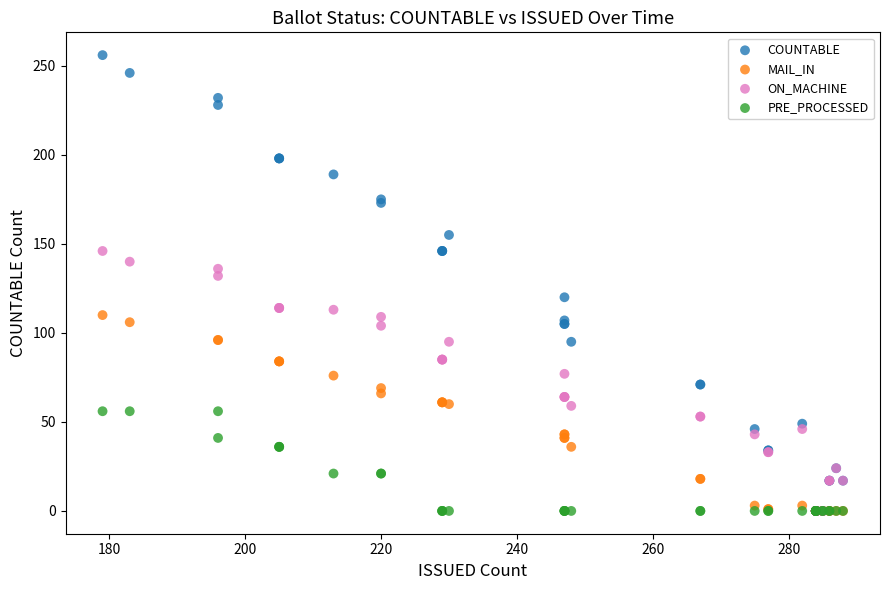

Which series has the widest spread of Y values?

COUNTABLE